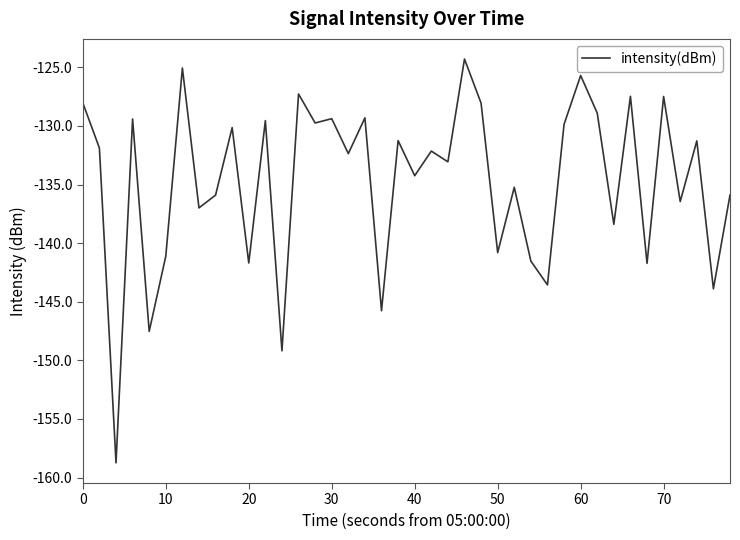

What is the smallest value displayed?

-158.7